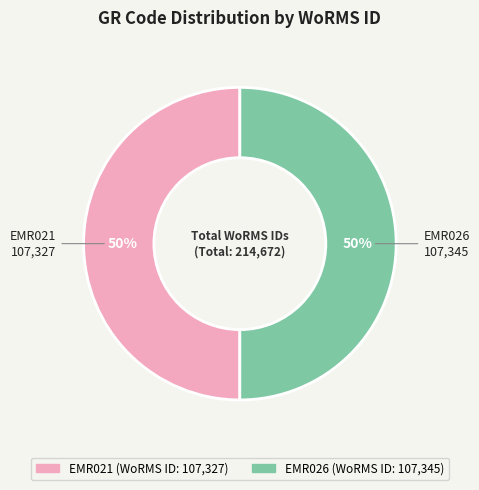

Approximately how many times larger is the value at EMR026 compared to EMR021?

1.0